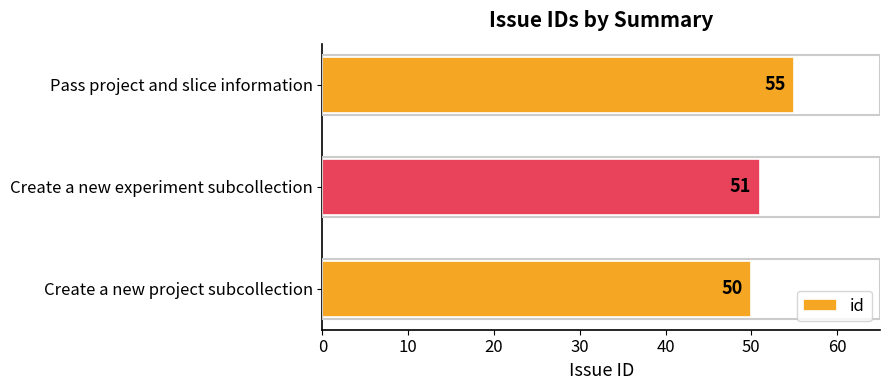

Where is the data nearest to the value 52?

Create a new experiment subcollection